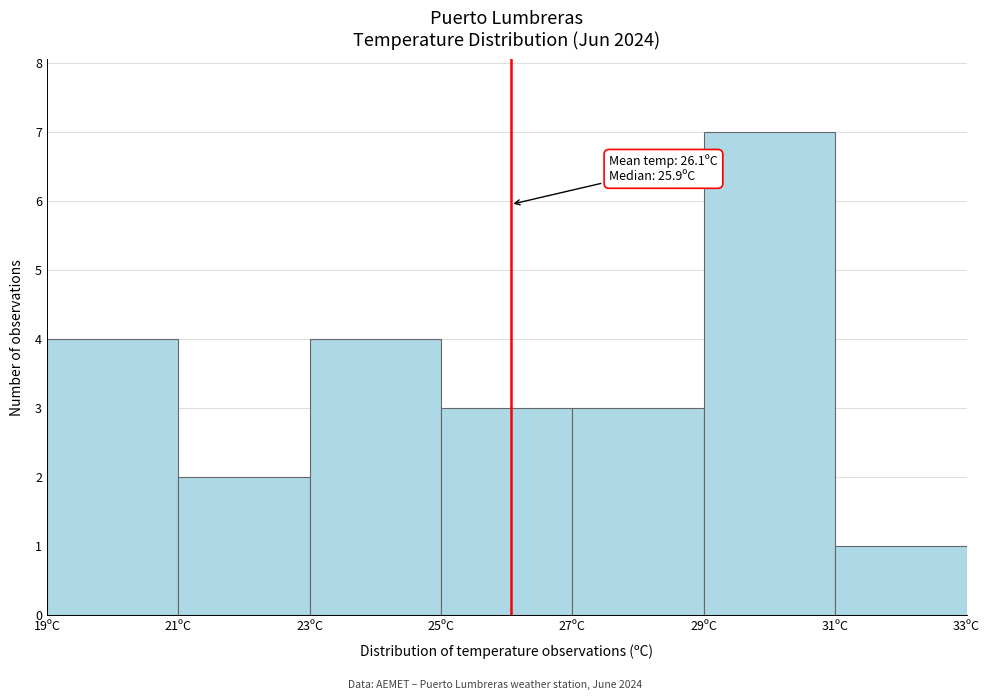

Over which range of the x-axis is the bar tallest?

29 to 31